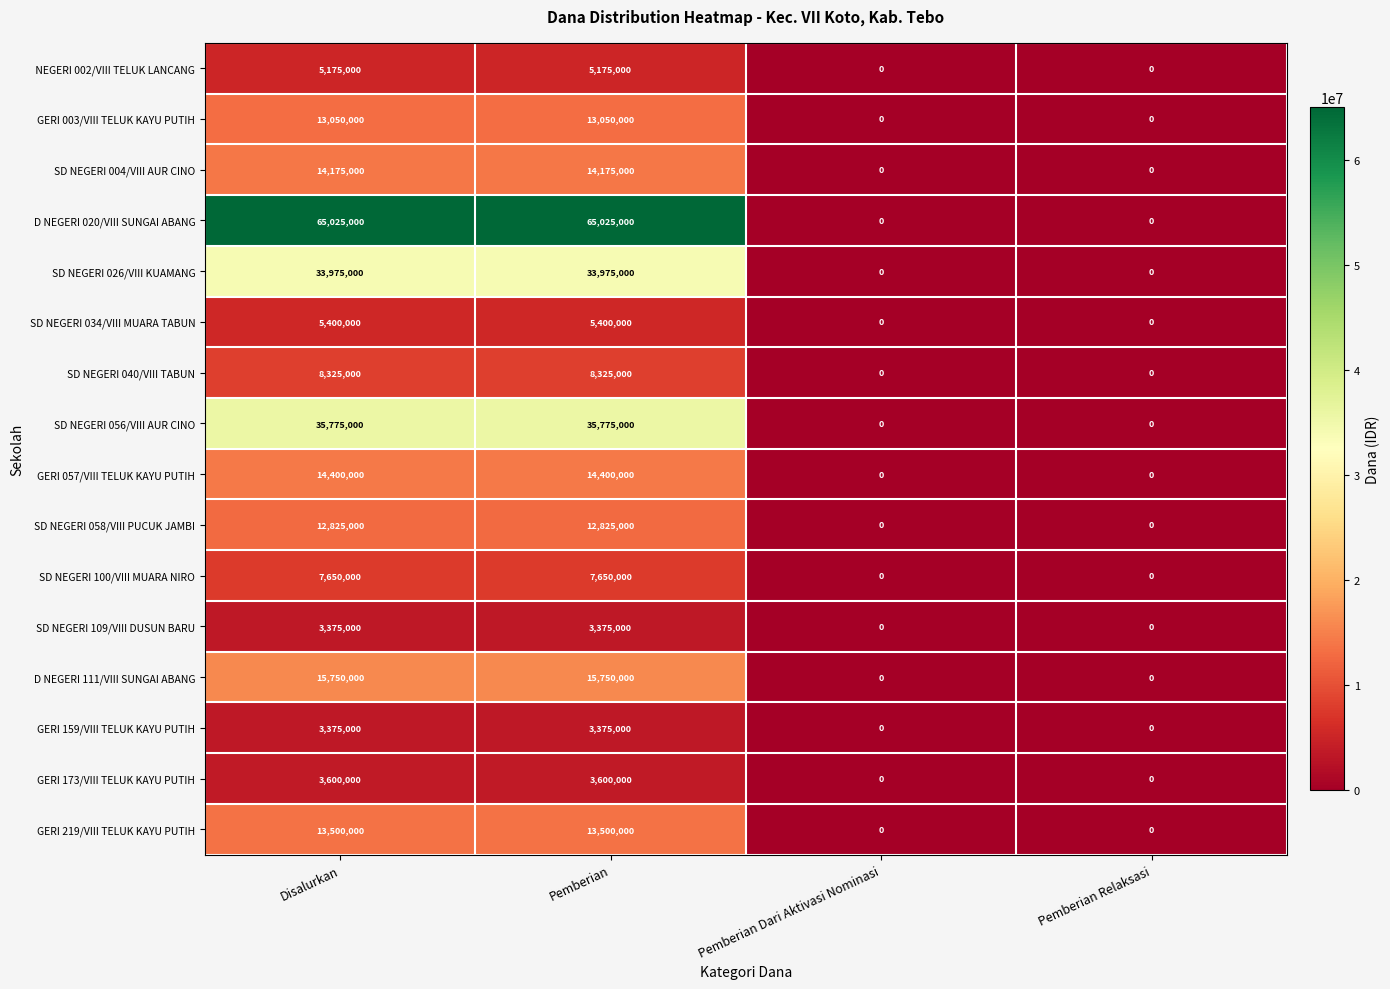

How many distinct data groups are displayed?

16